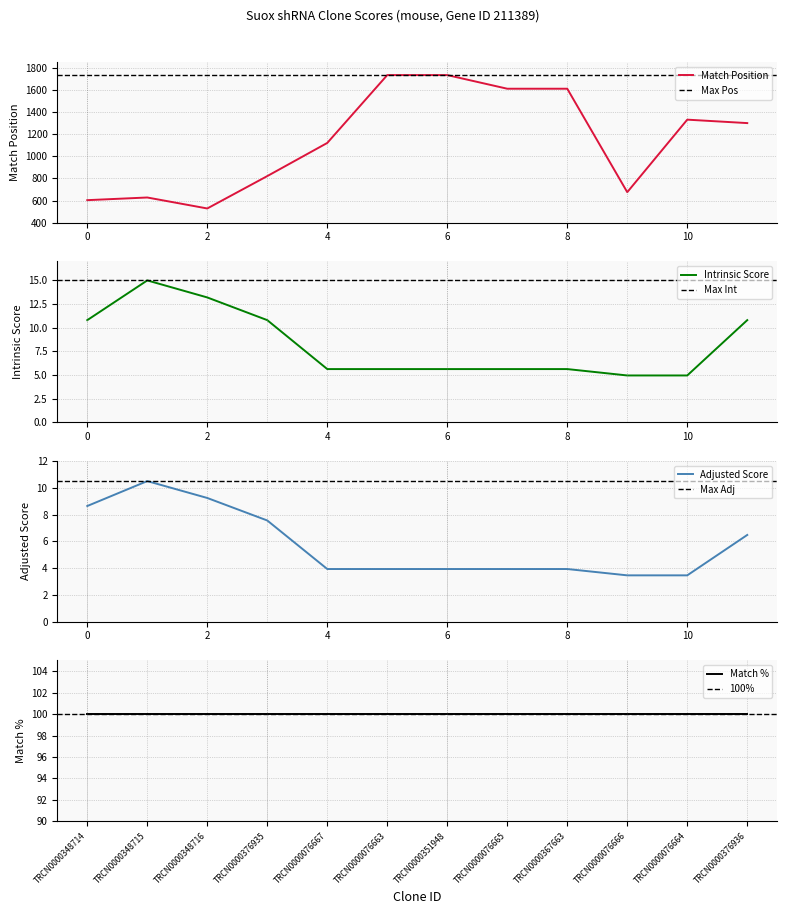

True or false: Match Position and Intrinsic Score intersect in this chart.

False